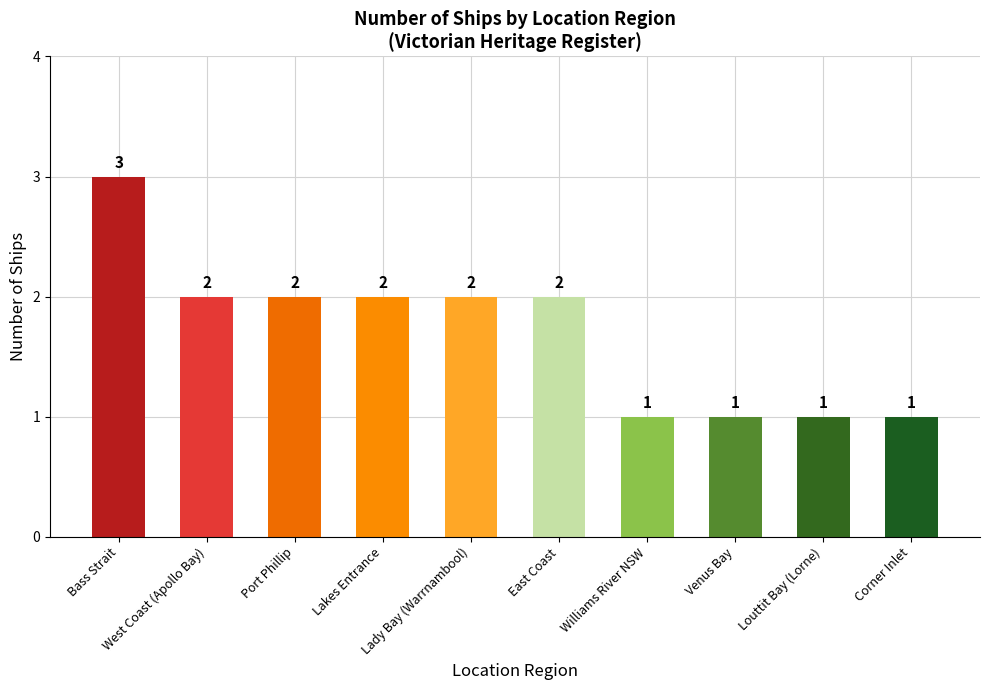

What is the value of the 8th bar from the left?

1